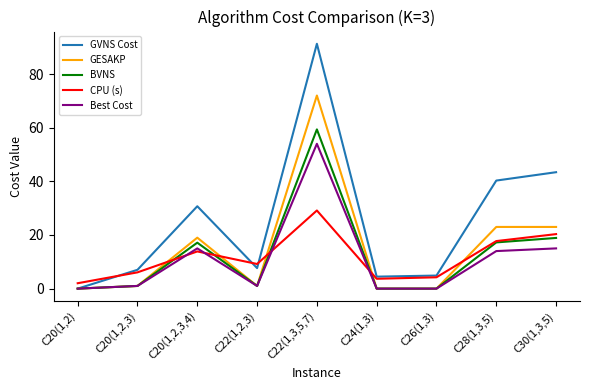

What is the highest value of the GESAKP series?

72.0